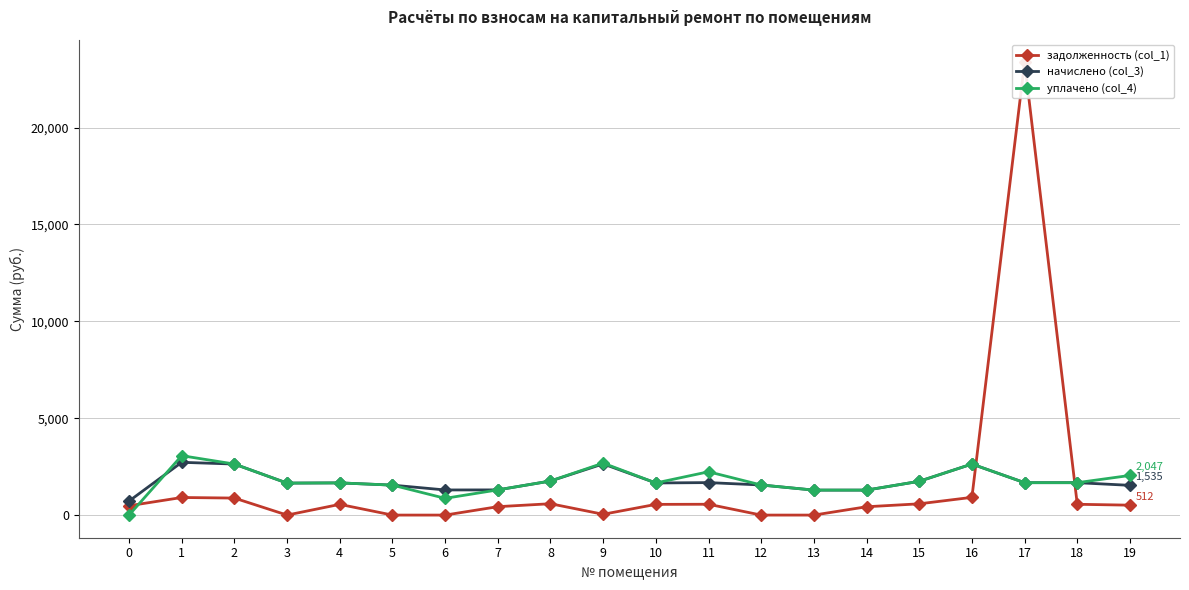

What is the spread (max minus min) of values at 18?

1115.3